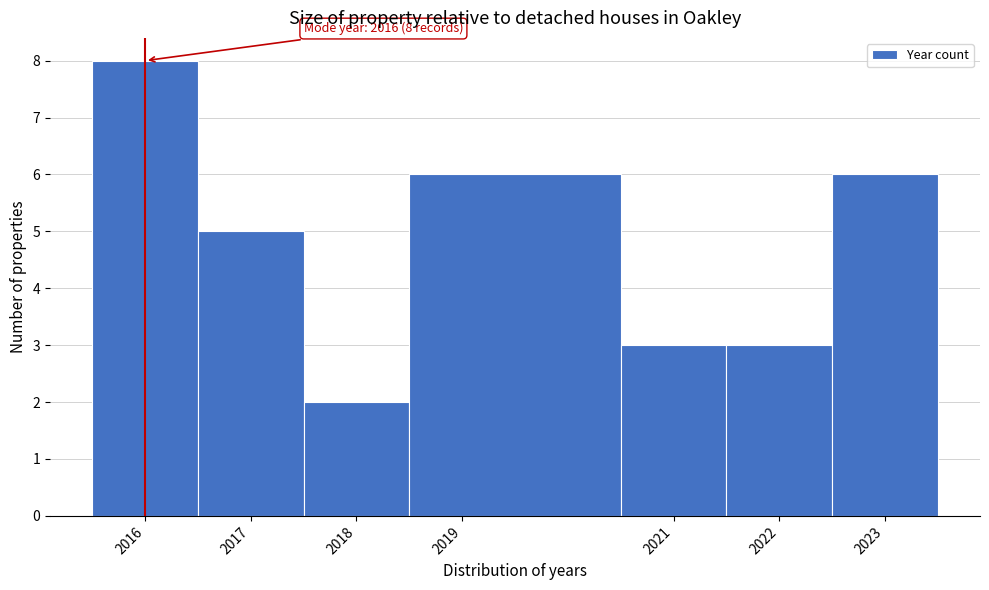

Over which range of the x-axis is the bar tallest?

2015.5 to 2016.5